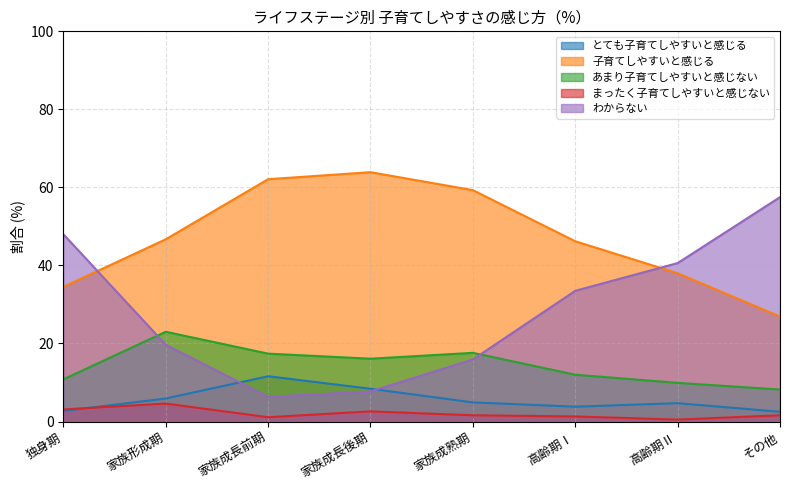

Reading right to left, extract all data points from this chart.

とても子育てしやすいと感じる: その他=2.5	高齢期Ⅱ=4.7	高齢期Ⅰ=3.8	家族成熟期=4.9	家族成長後期=8.4	家族成長前期=11.6	家族形成期=5.9	独身期=2.7
子育てしやすいと感じる: その他=26.9	高齢期Ⅱ=38.0	高齢期Ⅰ=46.2	家族成熟期=59.3	家族成長後期=63.9	家族成長前期=62.1	家族形成期=46.7	独身期=34.5
あまり子育てしやすいと感じない: その他=8.2	高齢期Ⅱ=9.9	高齢期Ⅰ=12.0	家族成熟期=17.6	家族成長後期=16.1	家族成長前期=17.4	家族形成期=23.0	独身期=10.8
まったく子育てしやすいと感じない: その他=1.6	高齢期Ⅱ=0.5	高齢期Ⅰ=1.3	家族成熟期=1.6	家族成長後期=2.6	家族成長前期=1.1	家族形成期=4.6	独身期=3.1
わからない: その他=57.5	高齢期Ⅱ=40.6	高齢期Ⅰ=33.5	家族成熟期=15.9	家族成長後期=7.7	家族成長前期=6.3	家族形成期=19.7	独身期=48.0